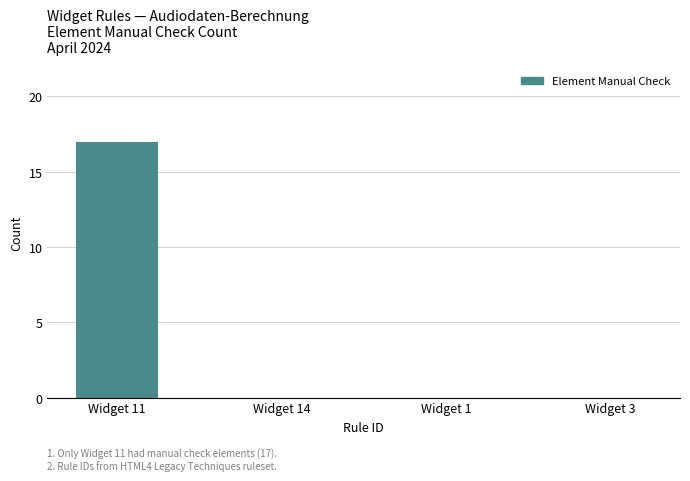

What is the greatest value displayed?

17